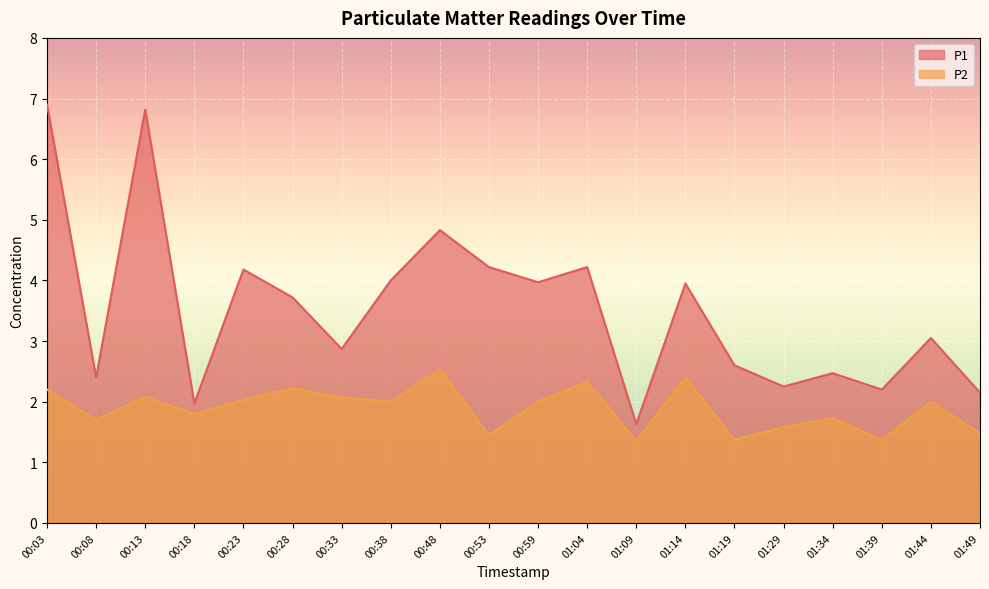

What is the sum of all P2 values?

37.7